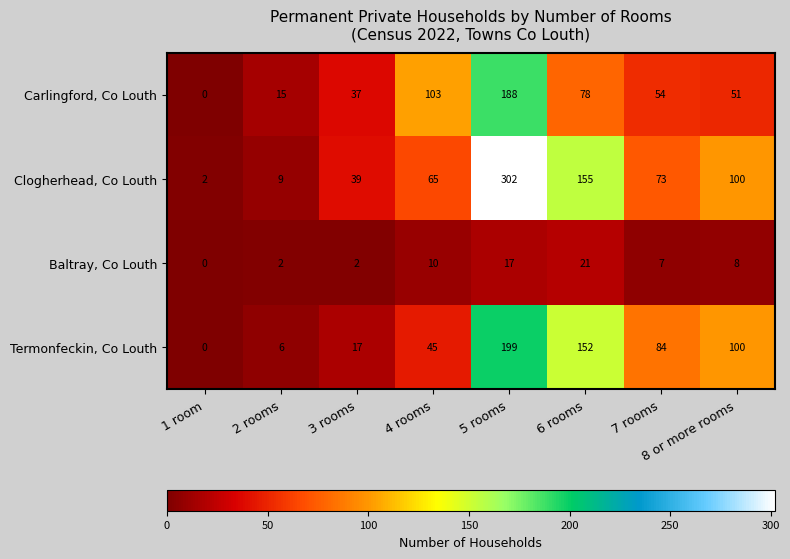

Where does the Baltray, Co Louth series first go above 8?

4 rooms